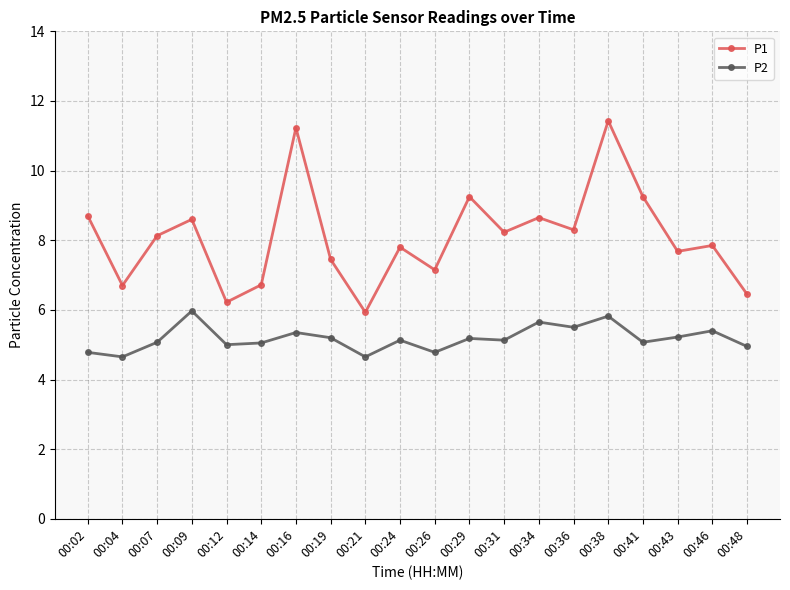

The value of P2 at 00:31 is 5.1. True or false?

True